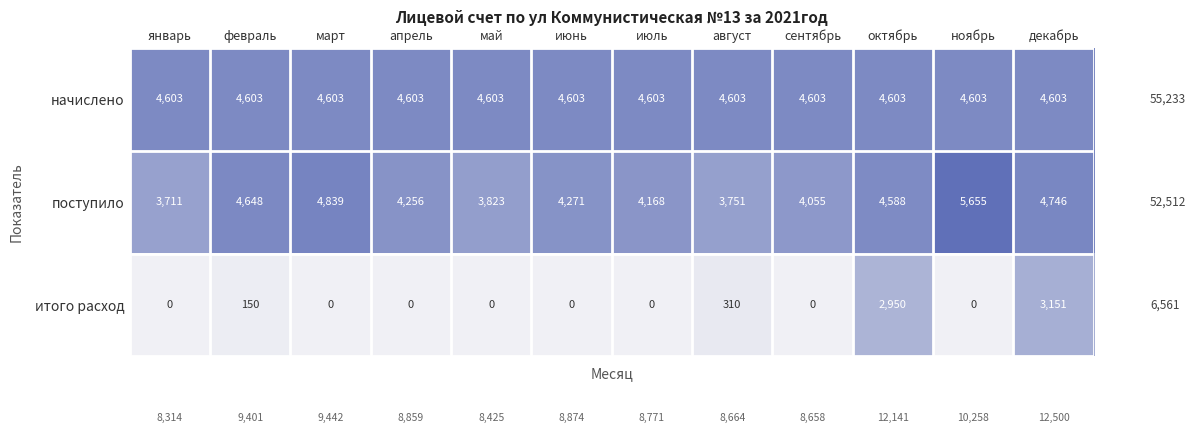

Count the number of data series in this chart.

3